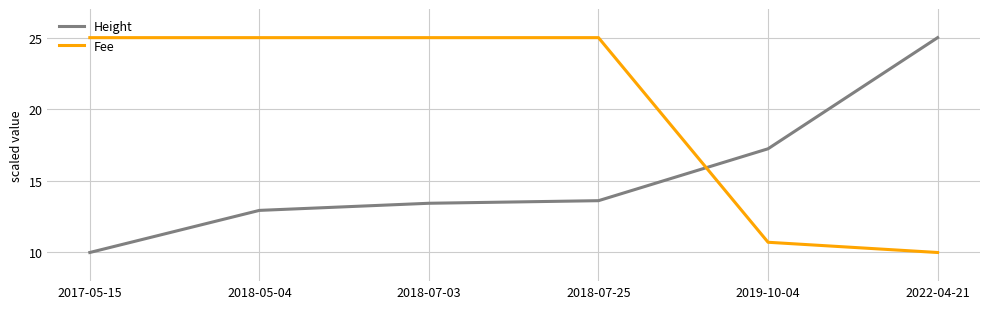

True or false: Height has a value of 12.9 at 2018-05-04.

True